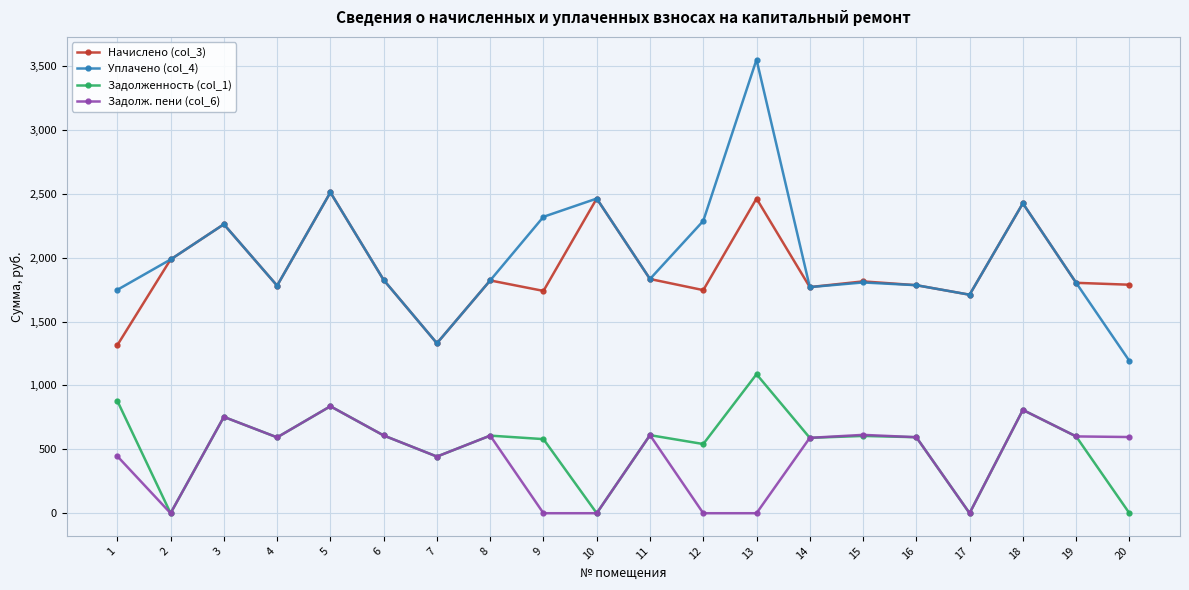

At which label does Уплачено (col_4) first exceed 1825?

2